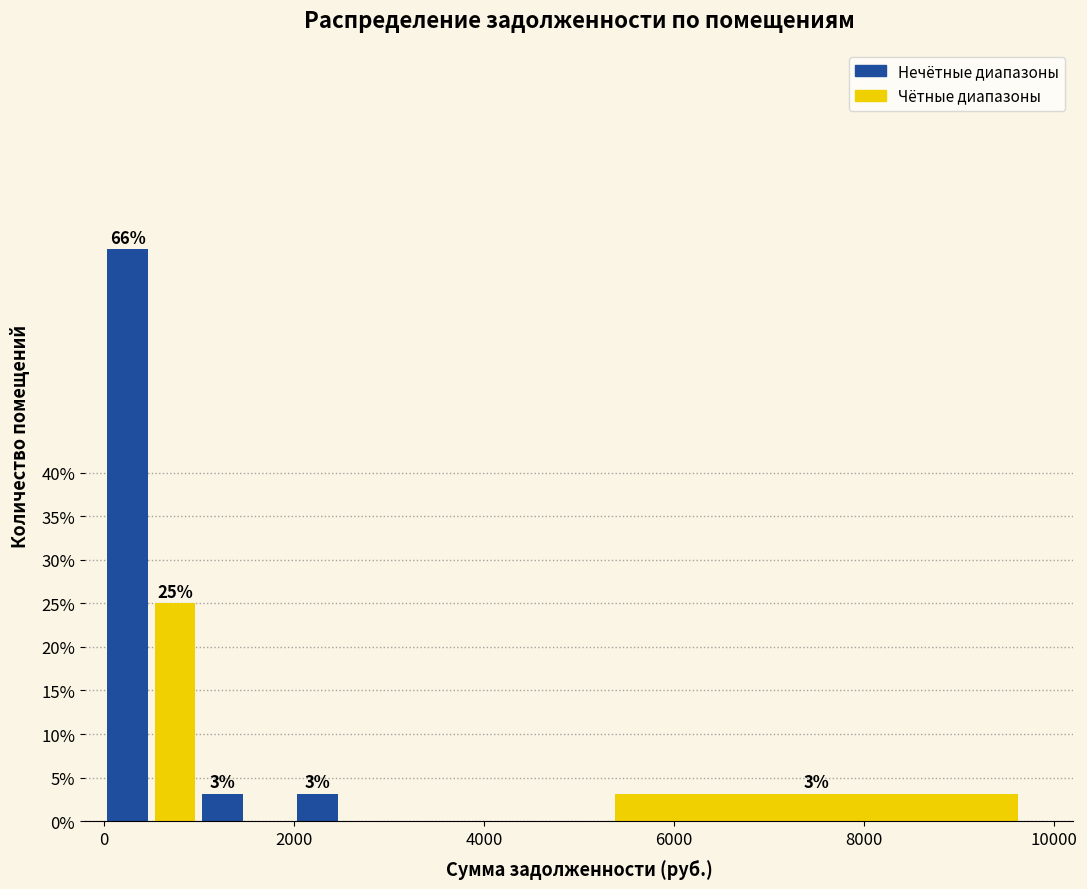

Read against the x-axis, roughly where is the centre of the tallest bar?

200